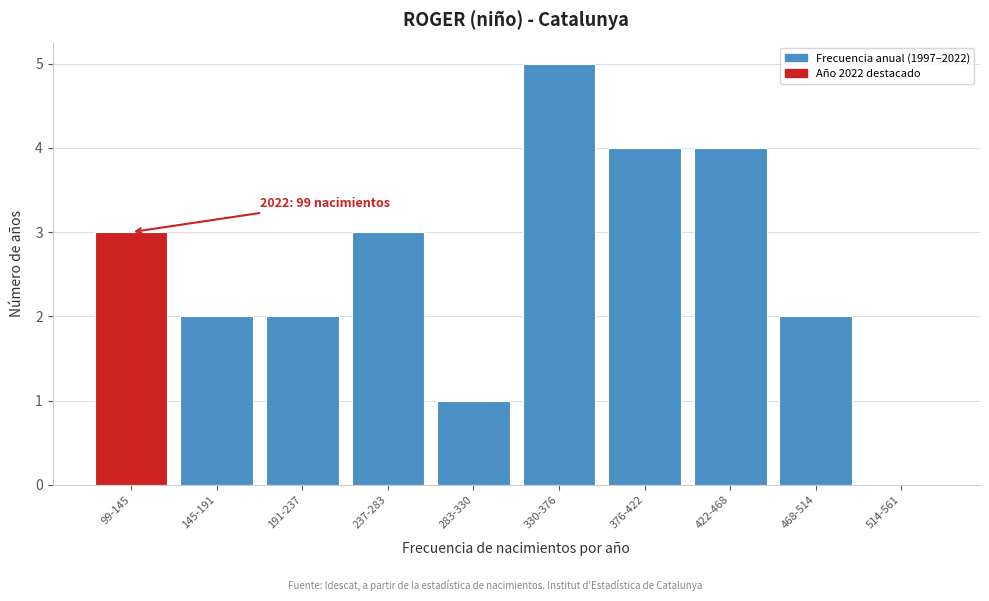

Reading left to right, extract all data points from this chart.

99-145=3	145-191=2	191-237=2	237-283=3	283-330=1	330-376=5	376-422=4	422-468=4	468-514=2	514-561=0